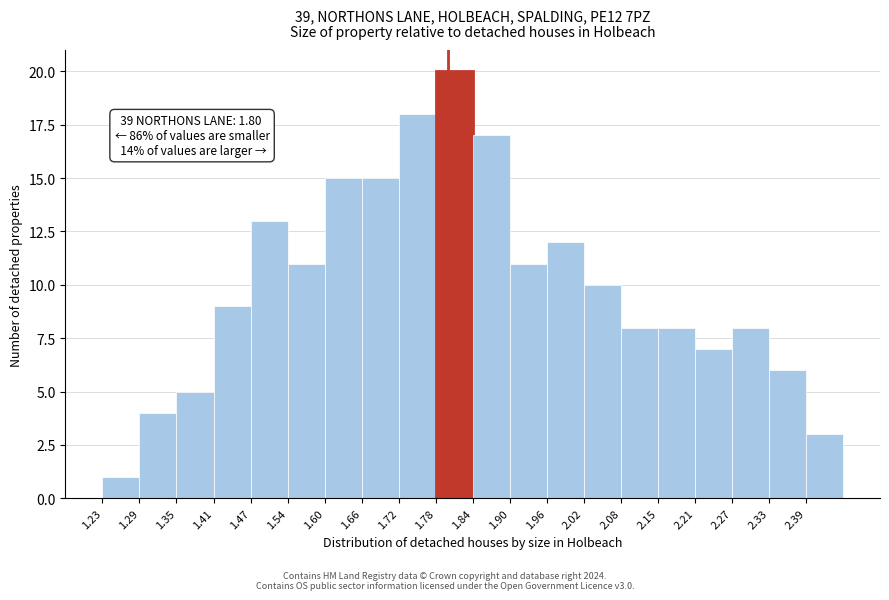

Which range on the x-axis has the tallest bar?

1.779 to 1.840